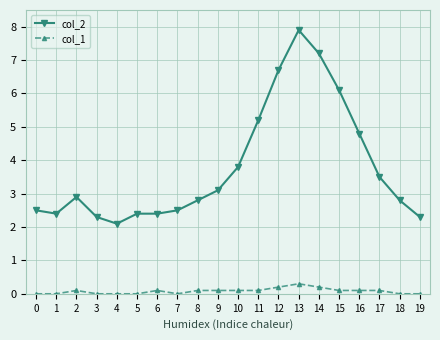

What is the difference between the maximum and minimum values in the col_2 series?

5.8